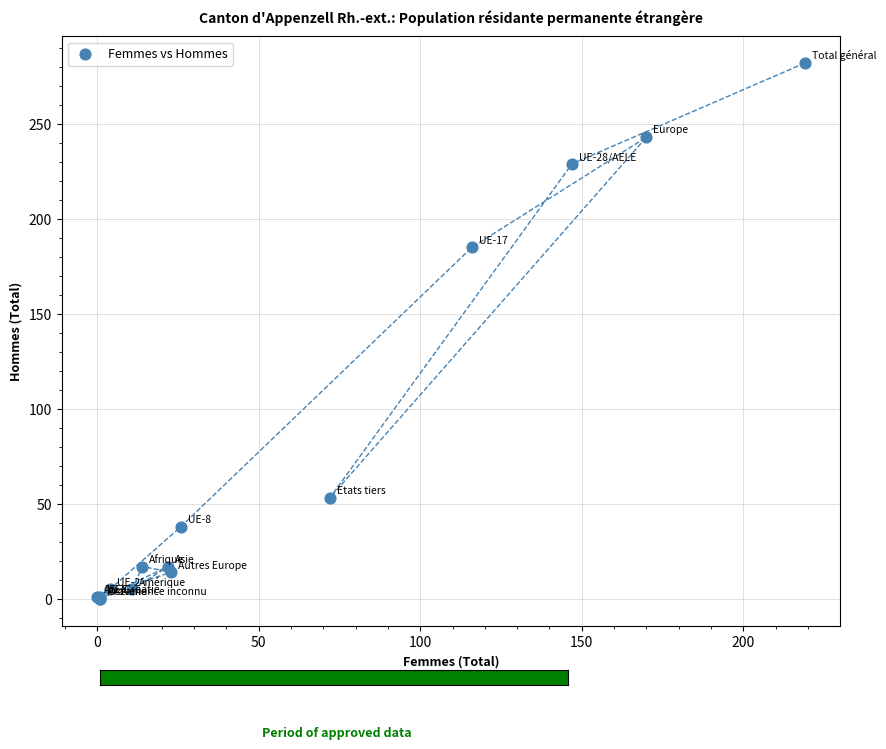

What Y value in the scatter plot is closest to 141?

185